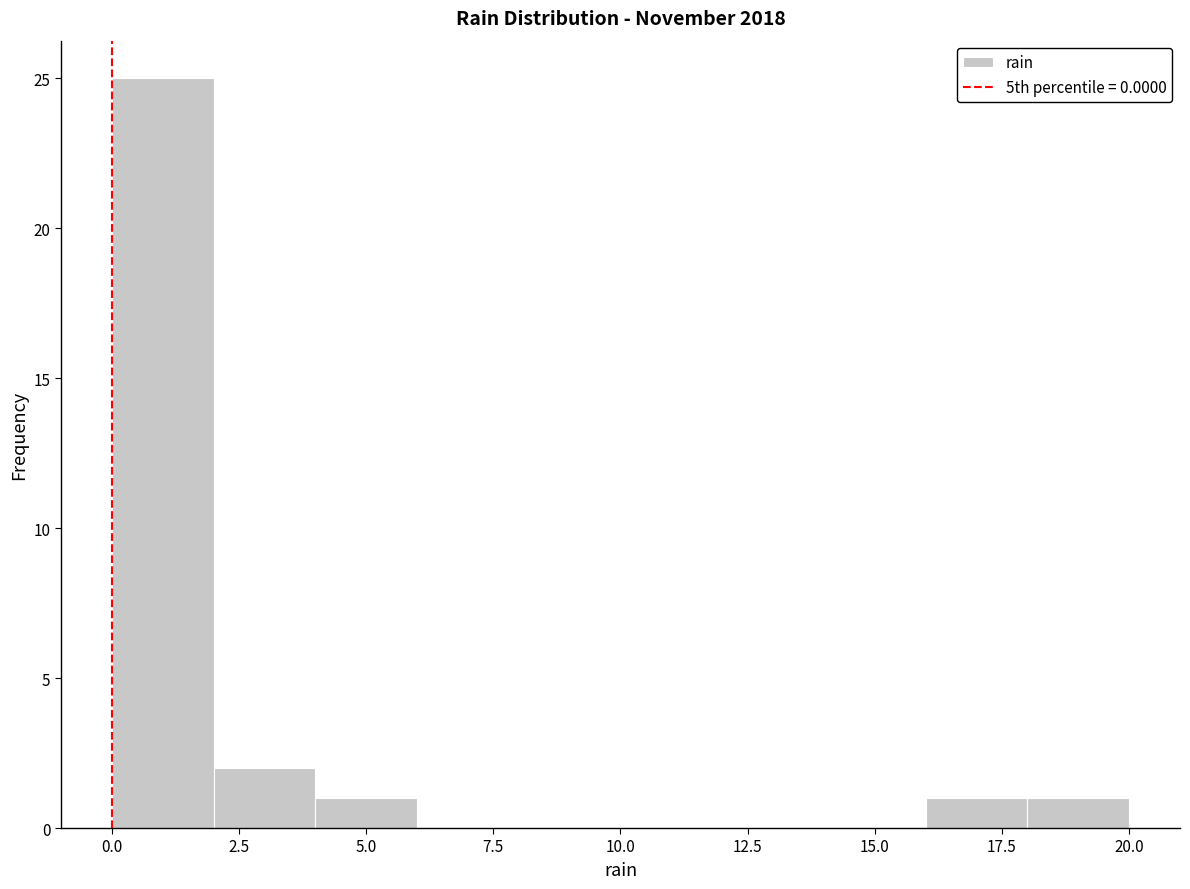

How tall is the bar that spans 2 to 4 on the x-axis? The values are not printed on the chart, so give them approximately, as read against the axis.

2